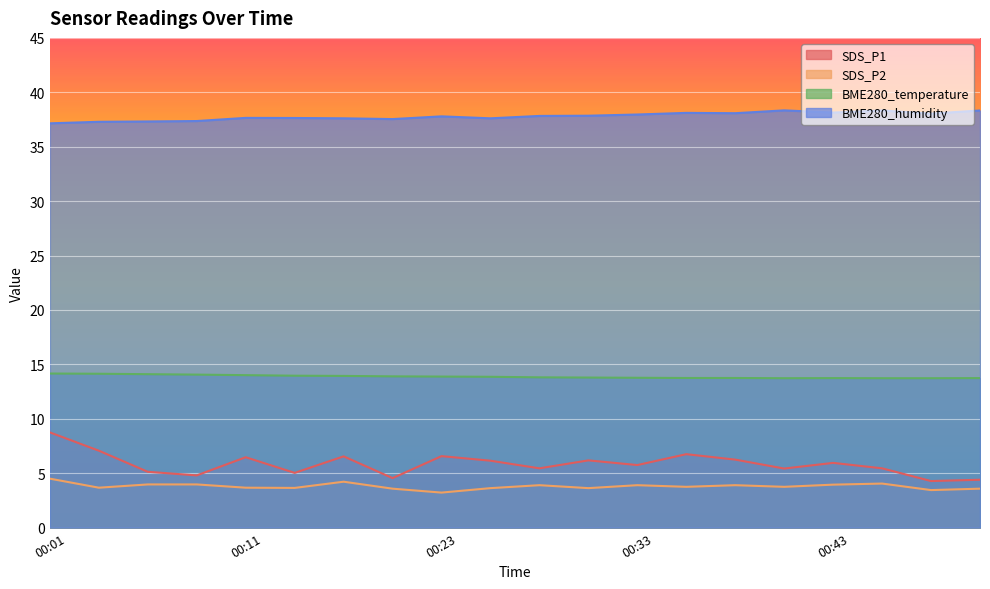

At which category does SDS_P2 reach its first local peak?

00:16